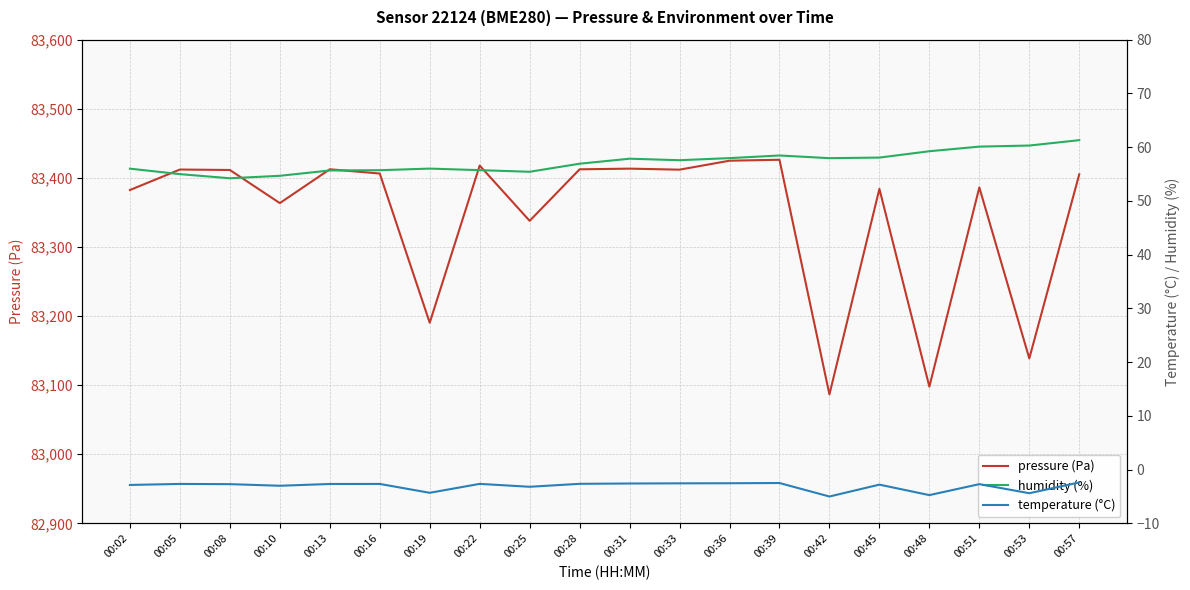

What is the difference between the humidity (%) values at 00:48 and 00:02?

3.2